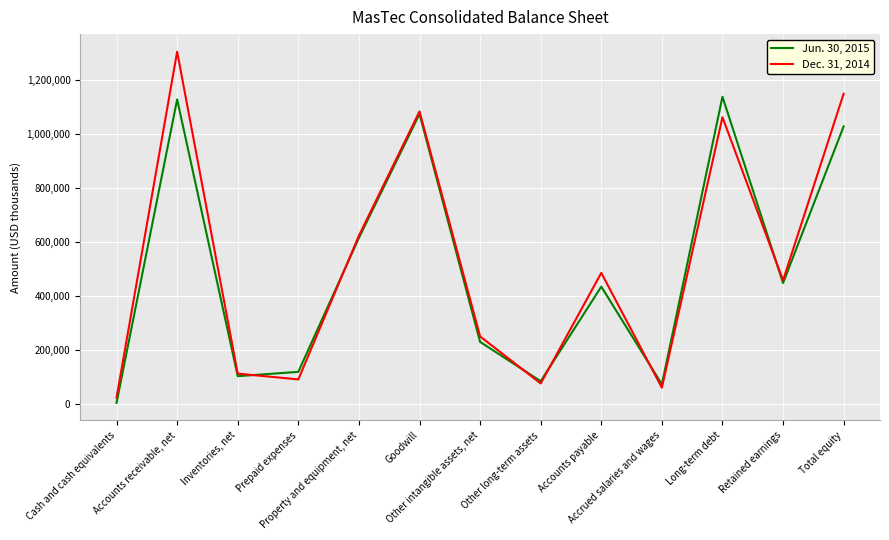

True or false: Jun. 30, 2015 has more than 1 points higher than both neighbors.

True